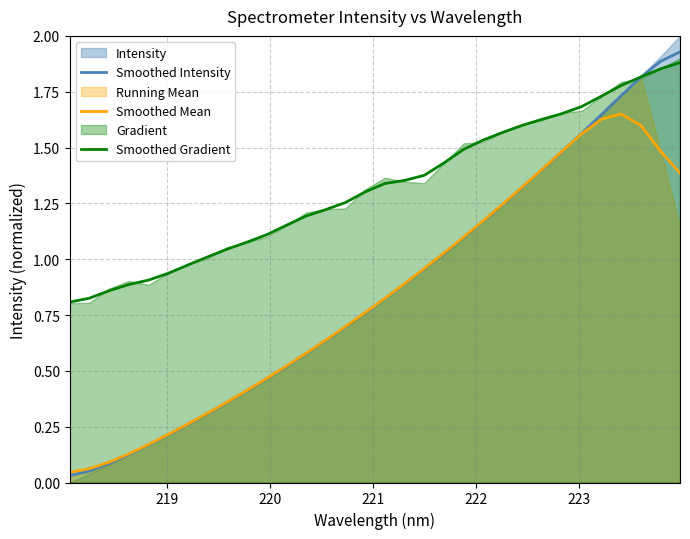

True or false: Smoothed Intensity has more than 1 points higher than both neighbors.

False